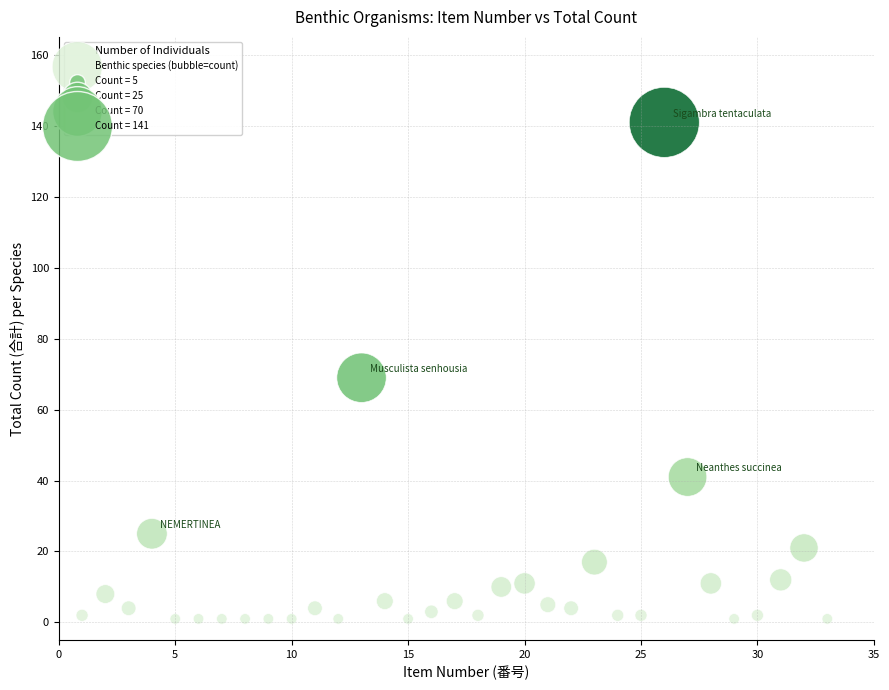

What Y value in the scatter plot is closest to 71?

69